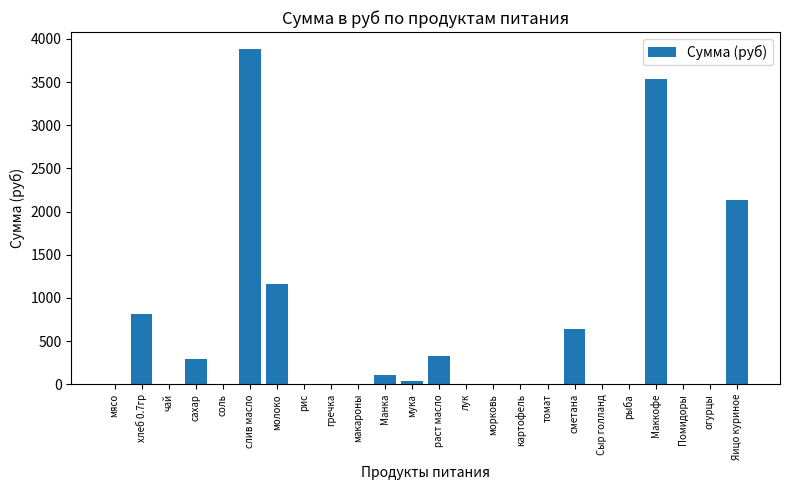

What is the change in value from макароны to раст масло?

+325.7